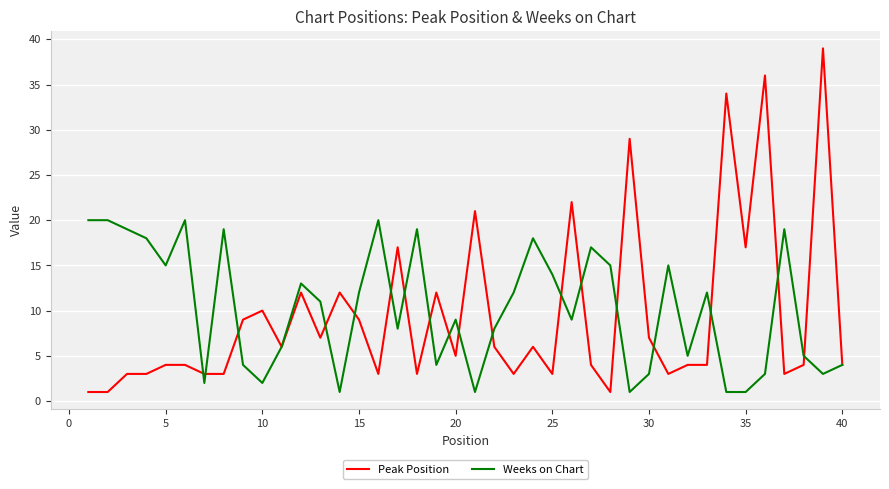

Which series has the widest spread of values?

Peak Position